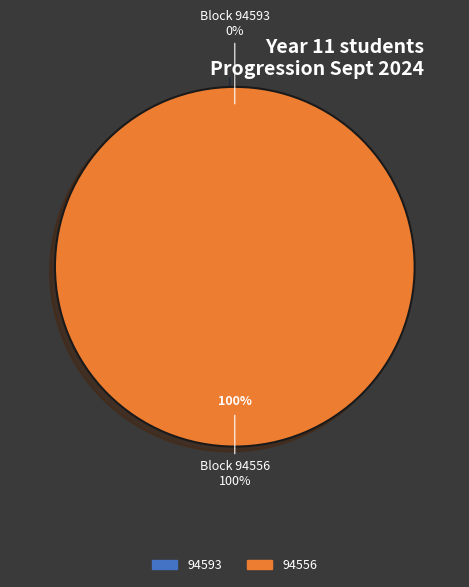

Is 94556 the majority of the pie?

Yes